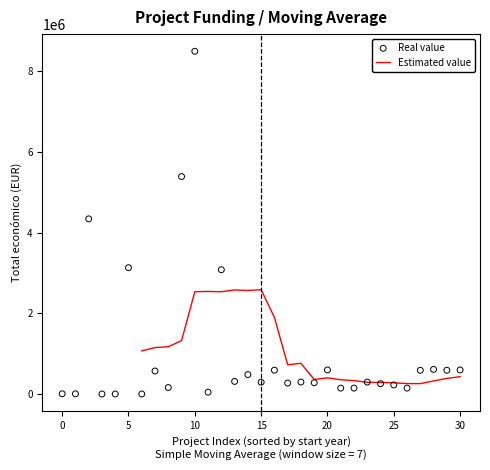

What is the maximum value for Estimated value?

2585188.7